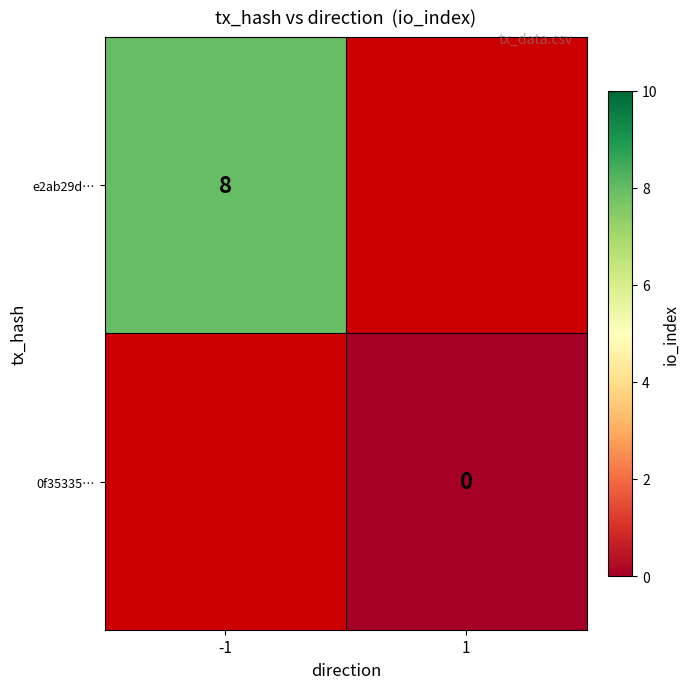

The value of e2ab29d… at -1 is 11. True or false?

False